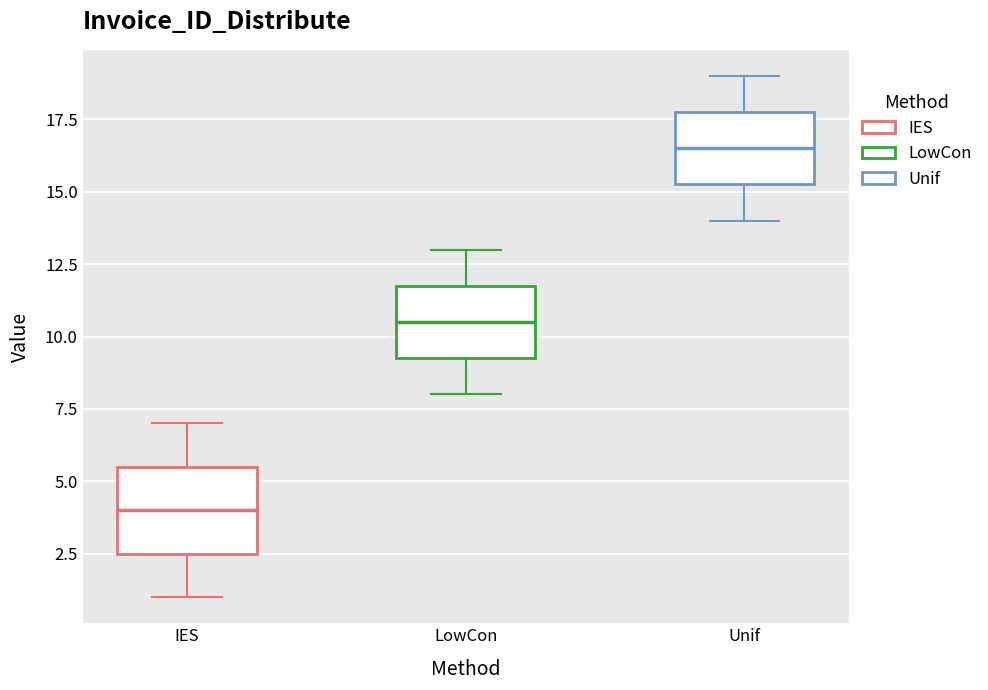

Reading left to right, read every box against the y-axis: the position of its median line, the range the box covers, and the ends of its whiskers. The values are not printed on the chart, so give them approximately, as read against the axis.

IES: median 4.0, box 2.5 to 5.5, whiskers 1.0 to 7.0
LowCon: median 10.5, box 9.5 to 12.0, whiskers 8.0 to 13.0
Unif: median 16.5, box 15.5 to 18.0, whiskers 14.0 to 19.0